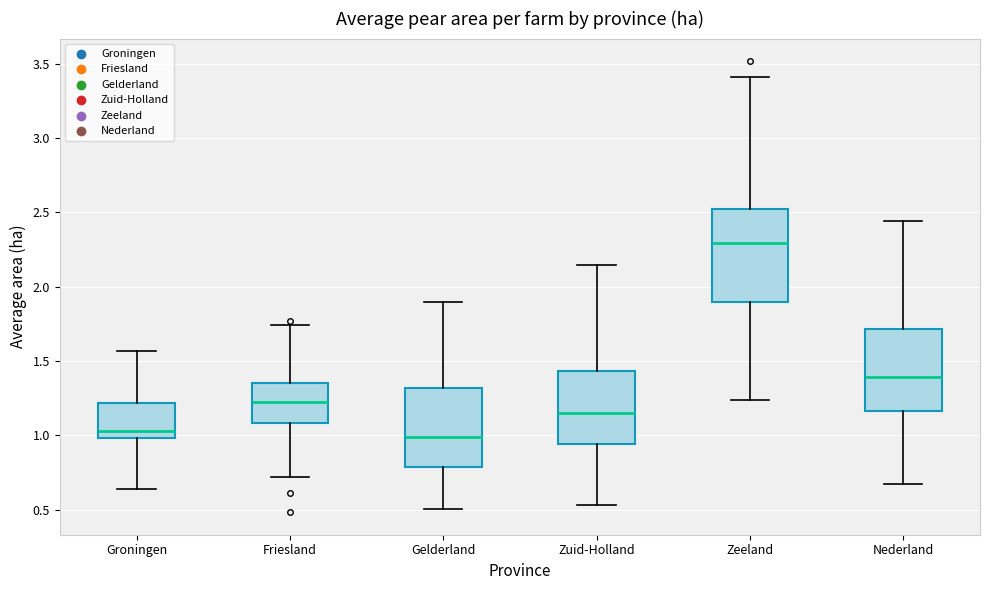

Reading left to right, transcribe this box plot: for each box, give where its median line is, the range the box spans, and where its two whiskers end, as read against the y-axis. The values are not printed on the chart, so give them approximately, as read against the axis.

Groningen: median 1.05, box 1.00 to 1.20, whiskers 0.65 to 1.55
Friesland: median 1.20, box 1.10 to 1.35, whiskers 0.70 to 1.75
Gelderland: median 1.00, box 0.80 to 1.30, whiskers 0.50 to 1.90
Zuid-Holland: median 1.15, box 0.95 to 1.45, whiskers 0.55 to 2.15
Zeeland: median 2.30, box 1.90 to 2.55, whiskers 1.25 to 3.40
Nederland: median 1.40, box 1.15 to 1.70, whiskers 0.70 to 2.45